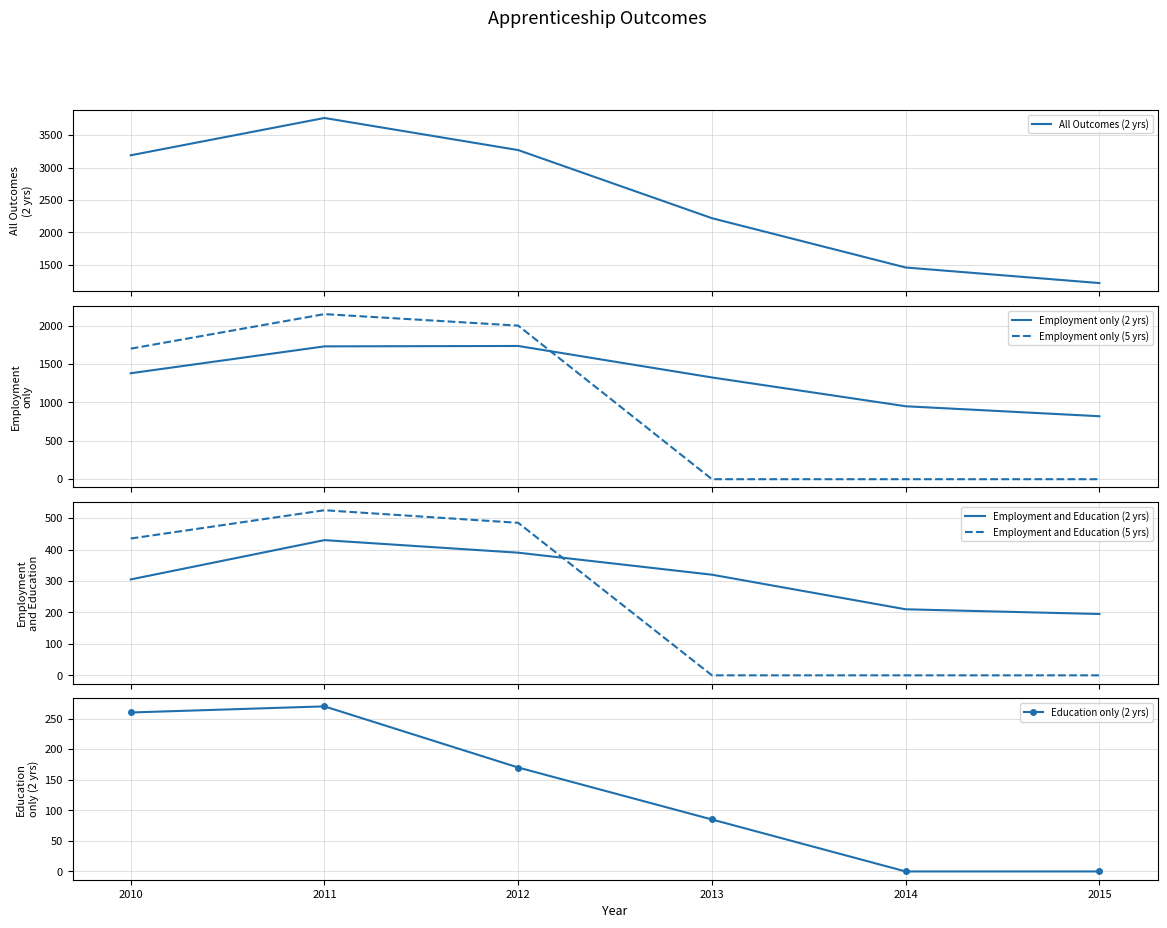

The Employment and Education (5 yrs) series shows 0 at 2014. True or false?

True